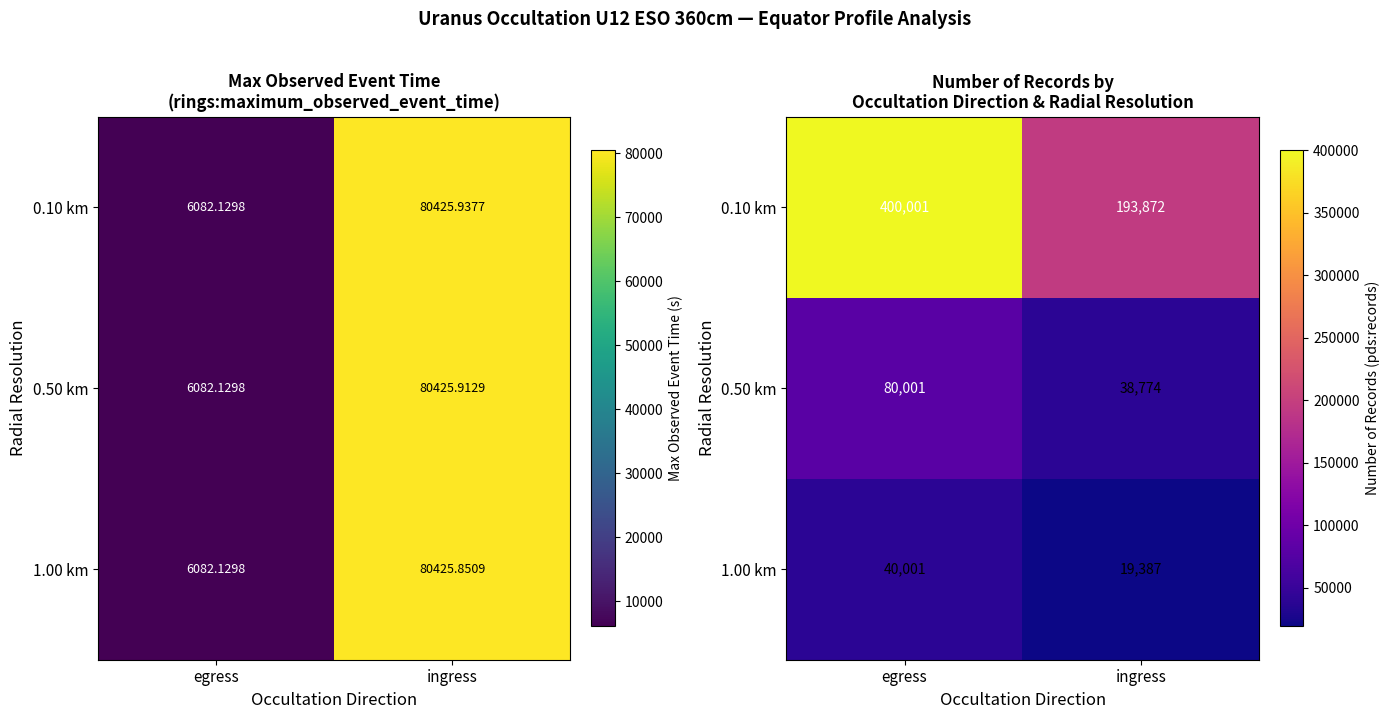

What is the approximate value of 0.10 km at egress?

400001